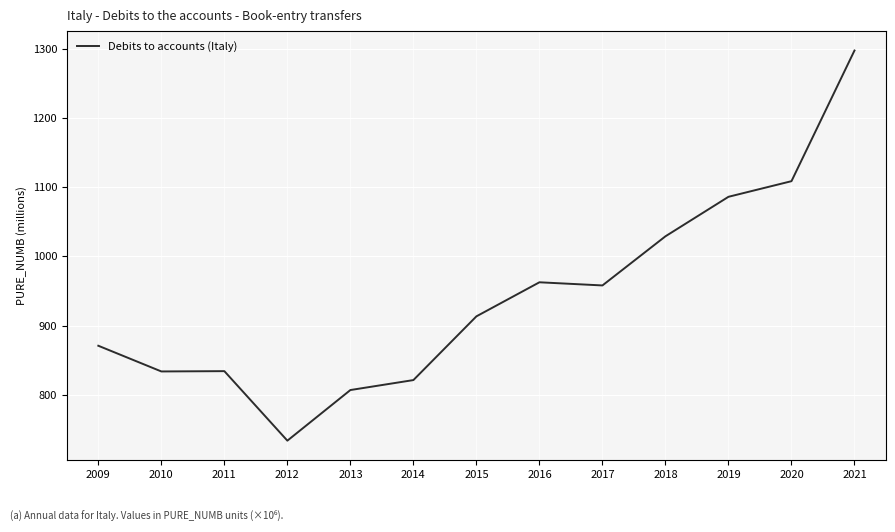

Rank the categories by value from lowest to highest.

2012, 2013, 2014, 2010, 2011, 2009, 2015, 2017, 2016, 2018, 2019, 2020, 2021